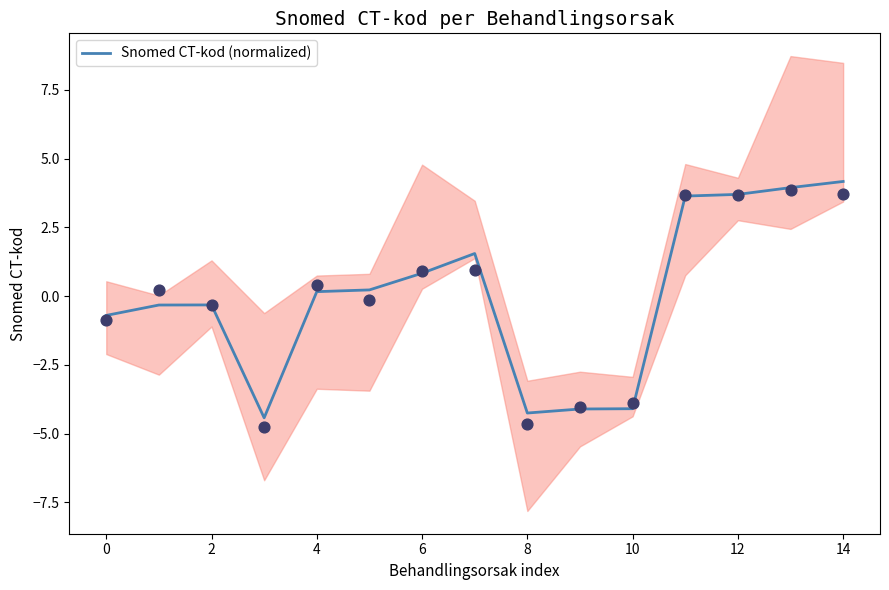

Between 13 and 0, which is larger?

13